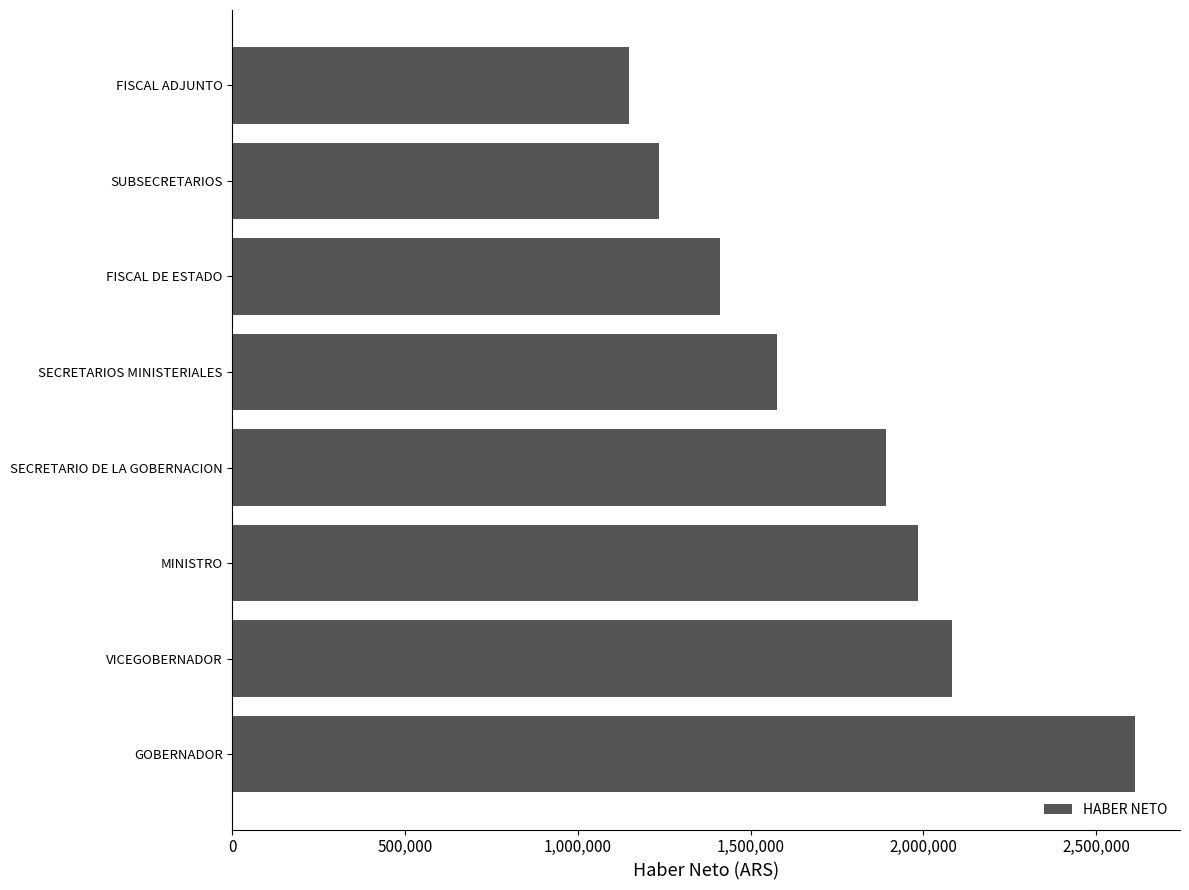

Is it true that the value at SUBSECRETARIOS is 1234995.5?

True